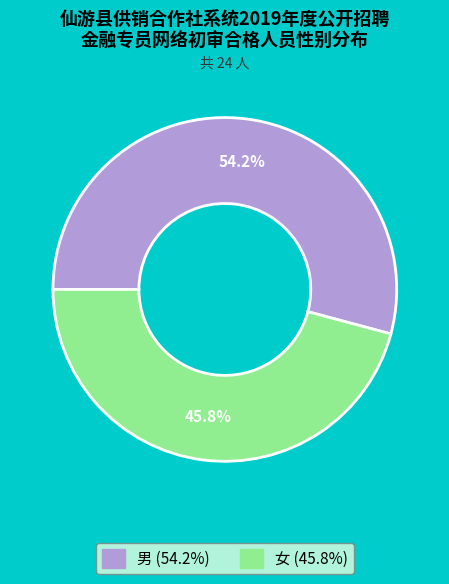

What is the majority slice?

男